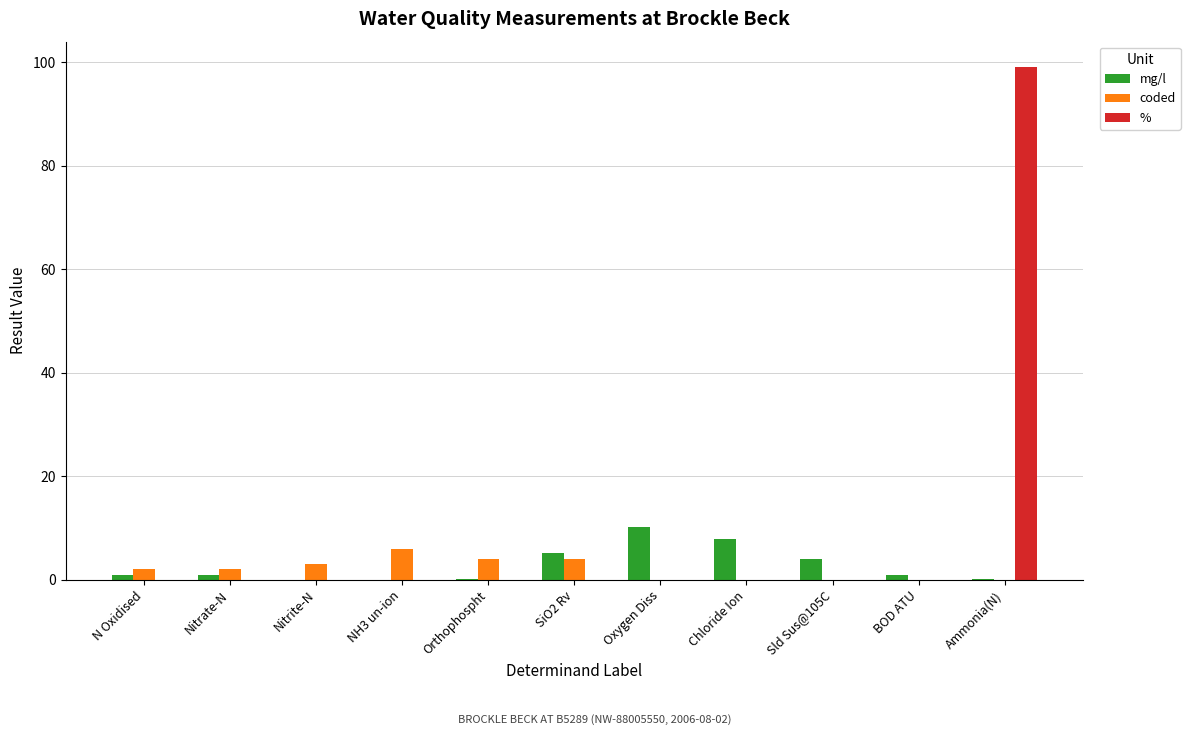

What is the sum of the mg/l values at N Oxidised and NH3 un-ion?

1.0